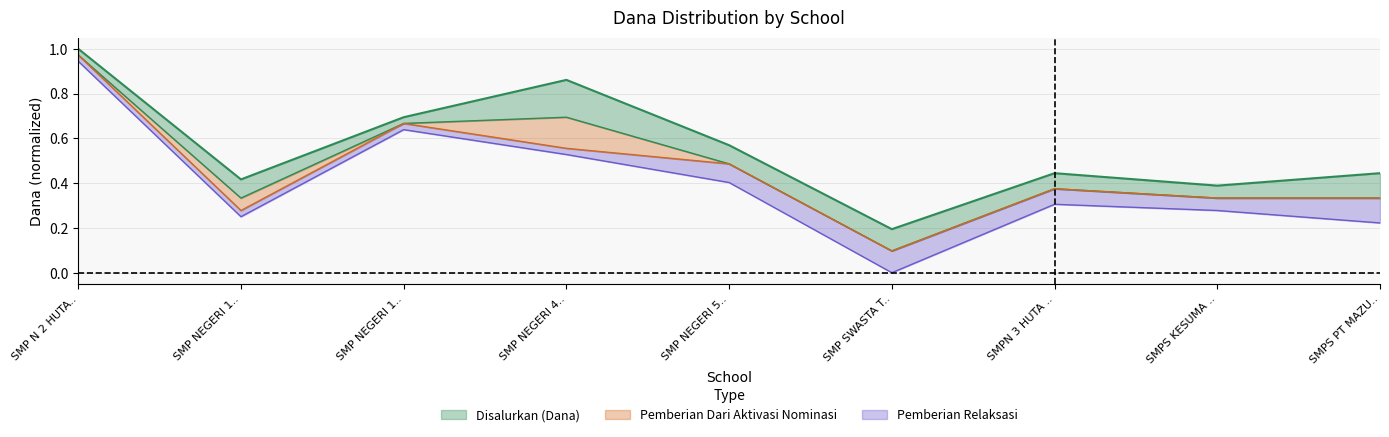

At which label does Disalurkan (Dana) reach its peak?

SMP N 2 HUTA..